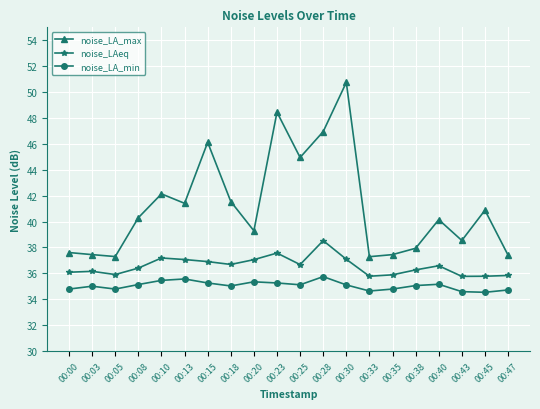

True or false: noise_LAeq has more than 2 interior local peaks.

True